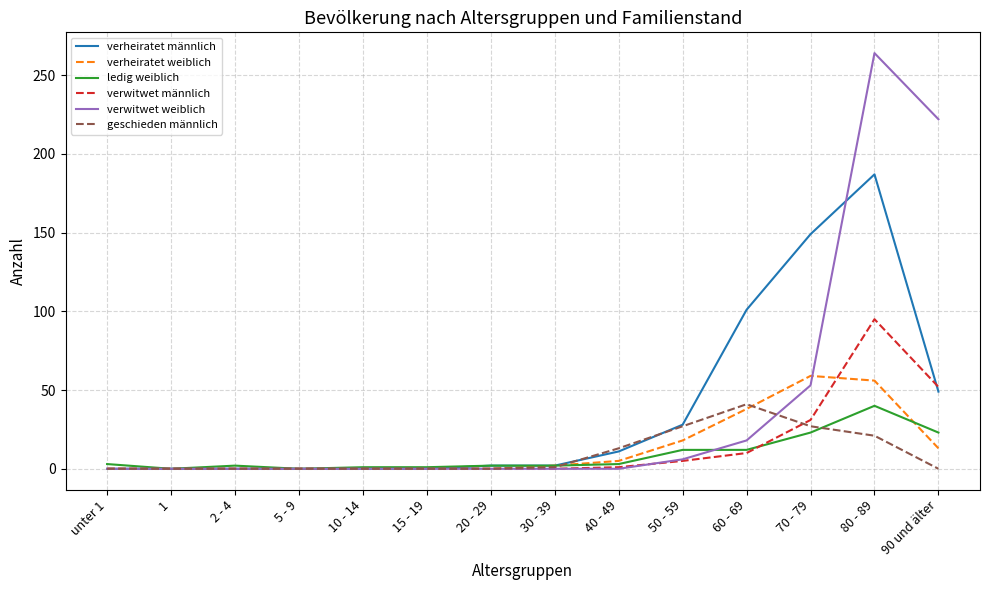

Which series has the largest total across all categories?

verwitwet weiblich